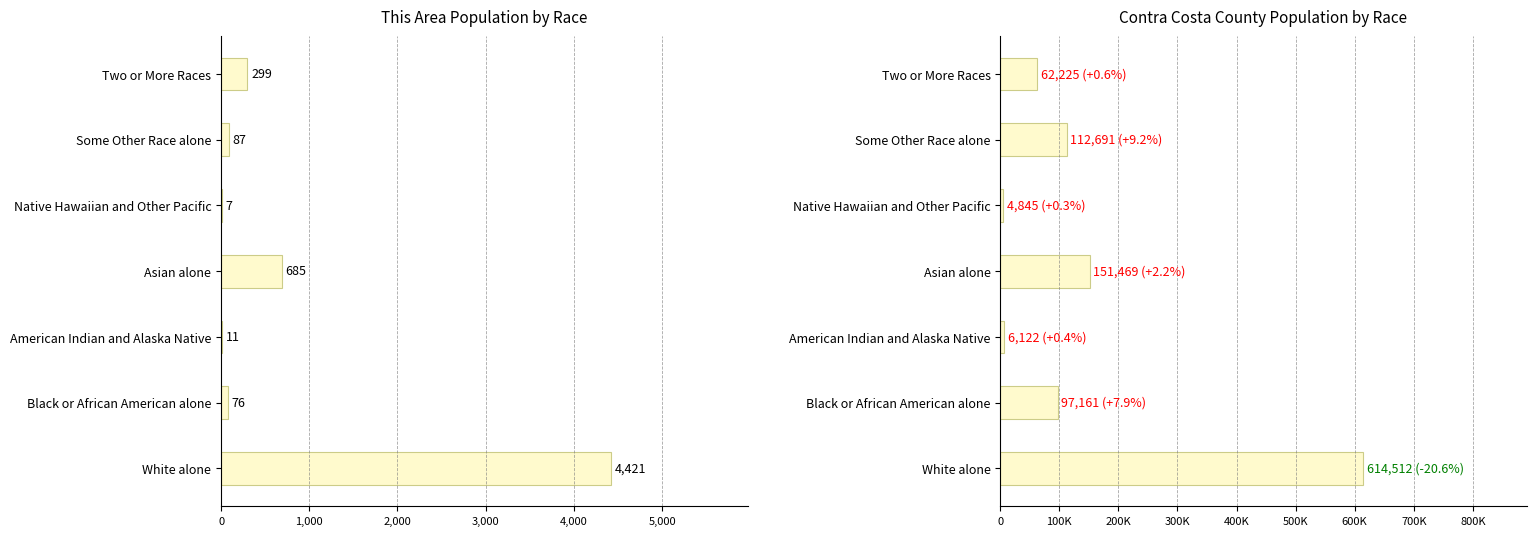

Which series has the largest total across all categories?

Contra Costa County